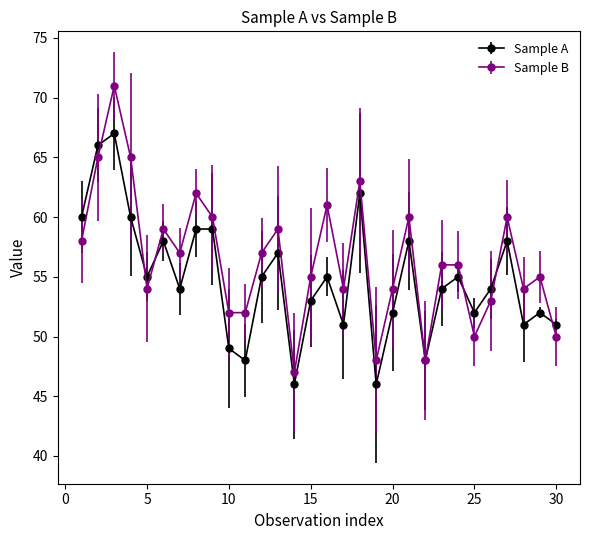

Is this an area chart (filled region under the line)?

No